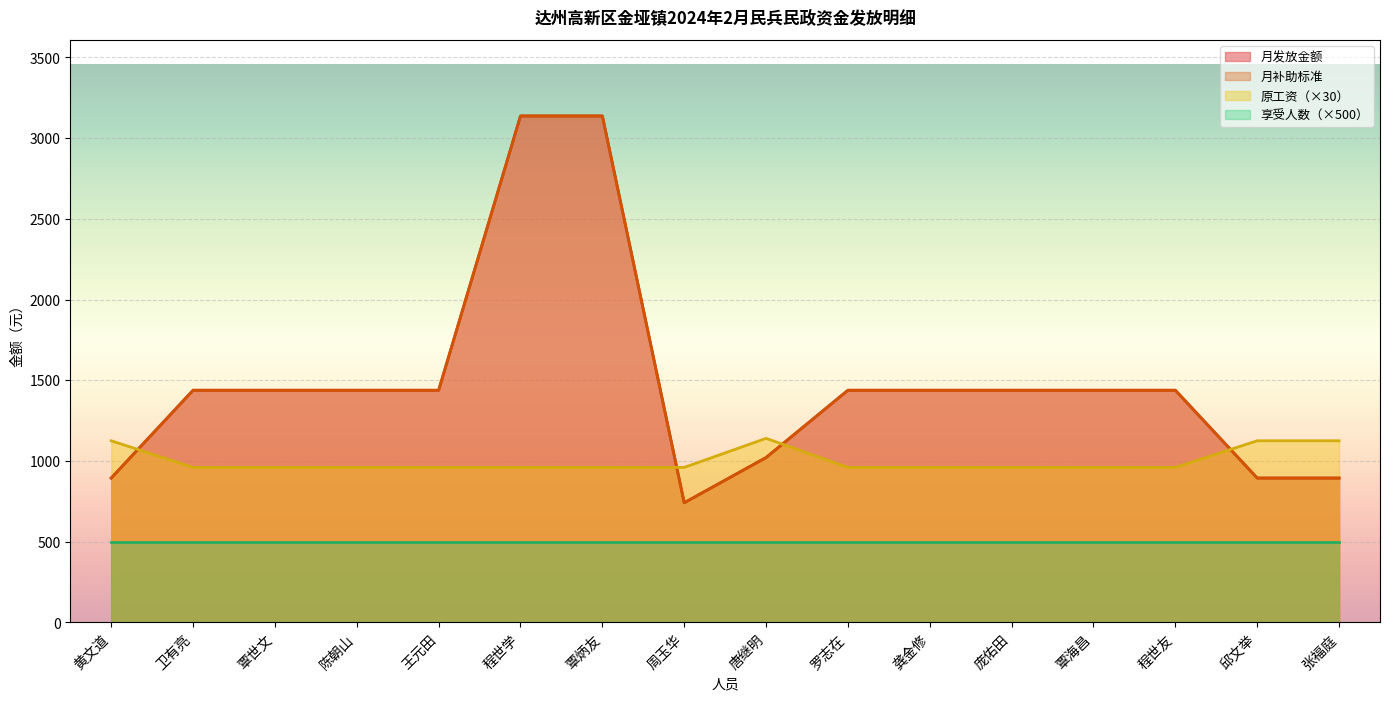

Does the chart display data point markers on the line(s)?

No